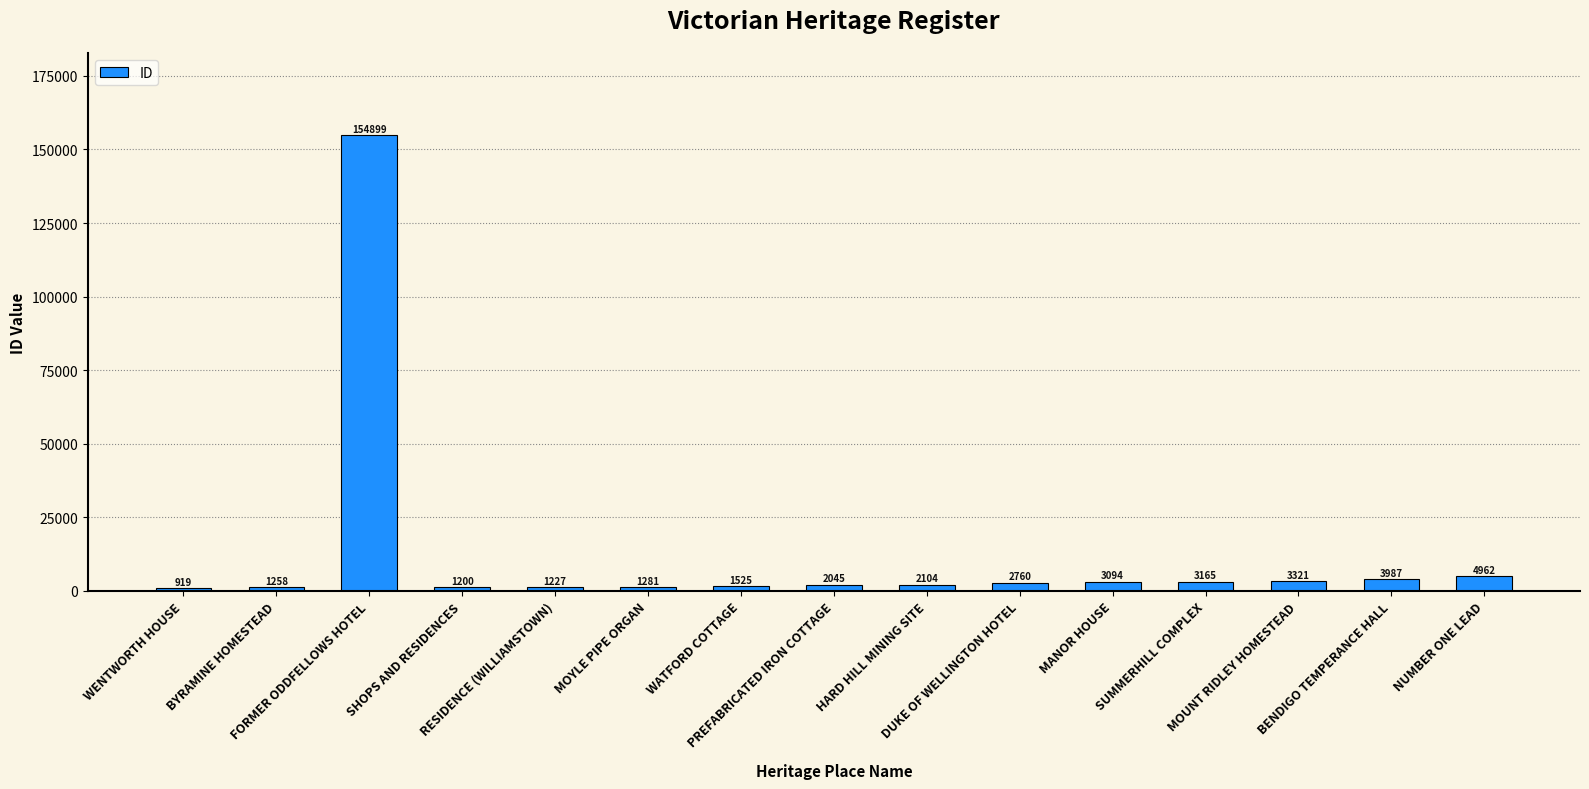

Is it true that the value at WATFORD COTTAGE is 1525?

True